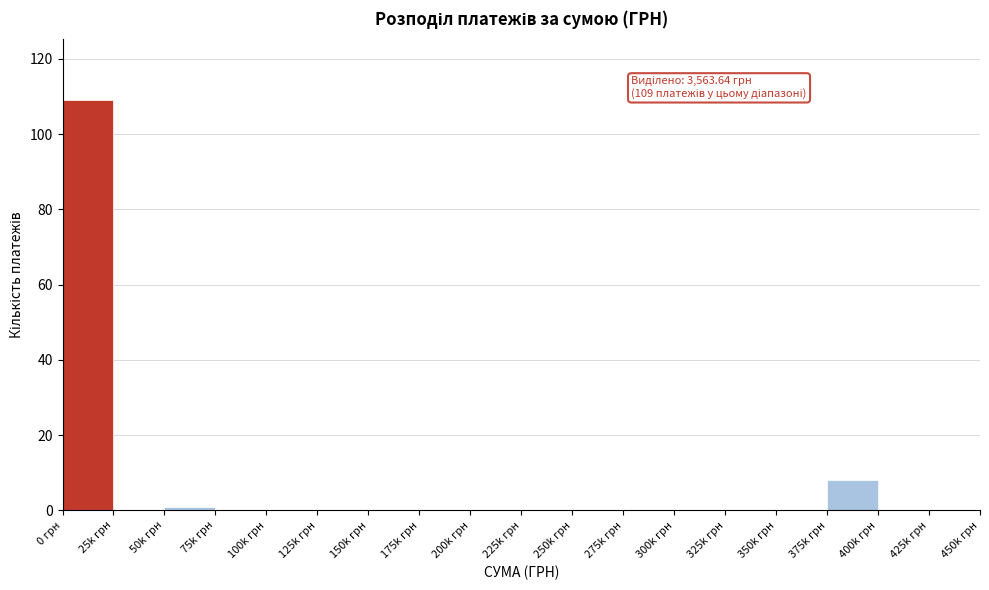

Reading left to right, transcribe all the data shown in this chart.

0 грн=109	25k грн=0	50k грн=1	75k грн=0	100k грн=0	125k грн=0	150k грн=0	175k грн=0	200k грн=0	225k грн=0	250k грн=0	275k грн=0	300k грн=0	325k грн=0	350k грн=0	375k грн=8	400k грн=0	425k грн=0